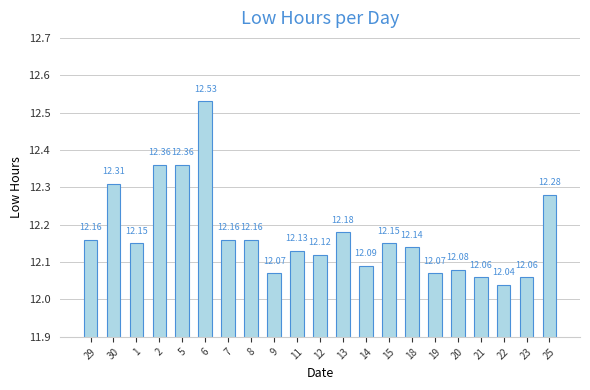

What is the maximum value shown in the chart?

12.5